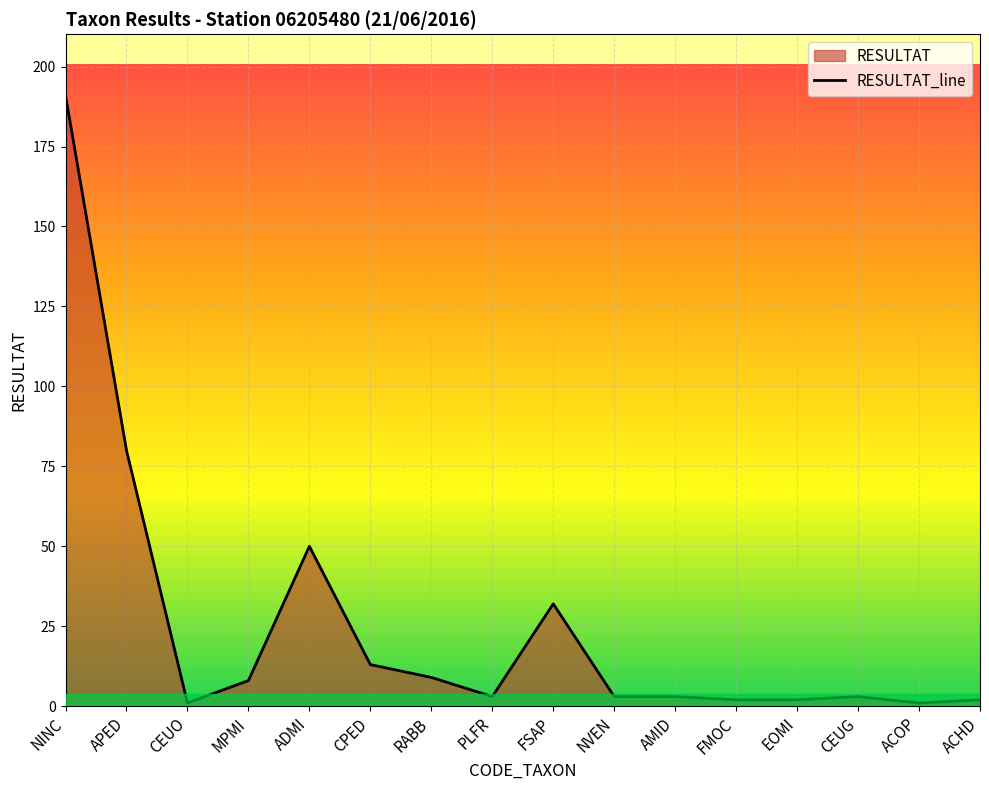

Reading left to right, transcribe all the data shown in this chart.

191	80	1	8	50	13	9	3	32	3	3	2	2	3	1	2